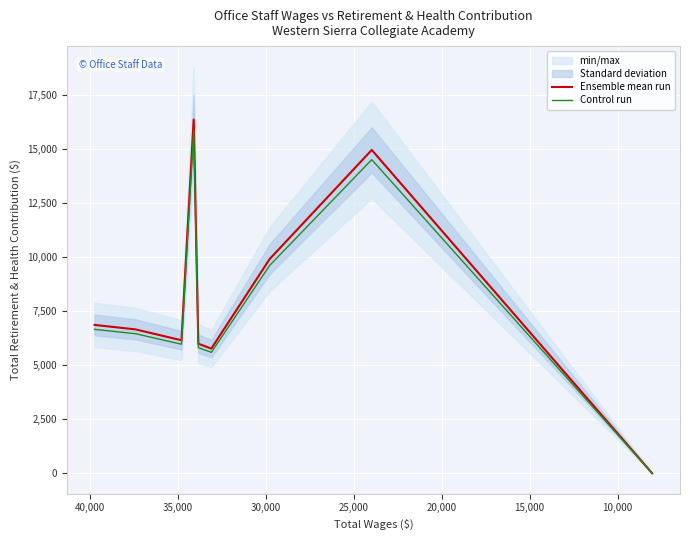

True or false: Ensemble mean run and Control run cross at least once.

False